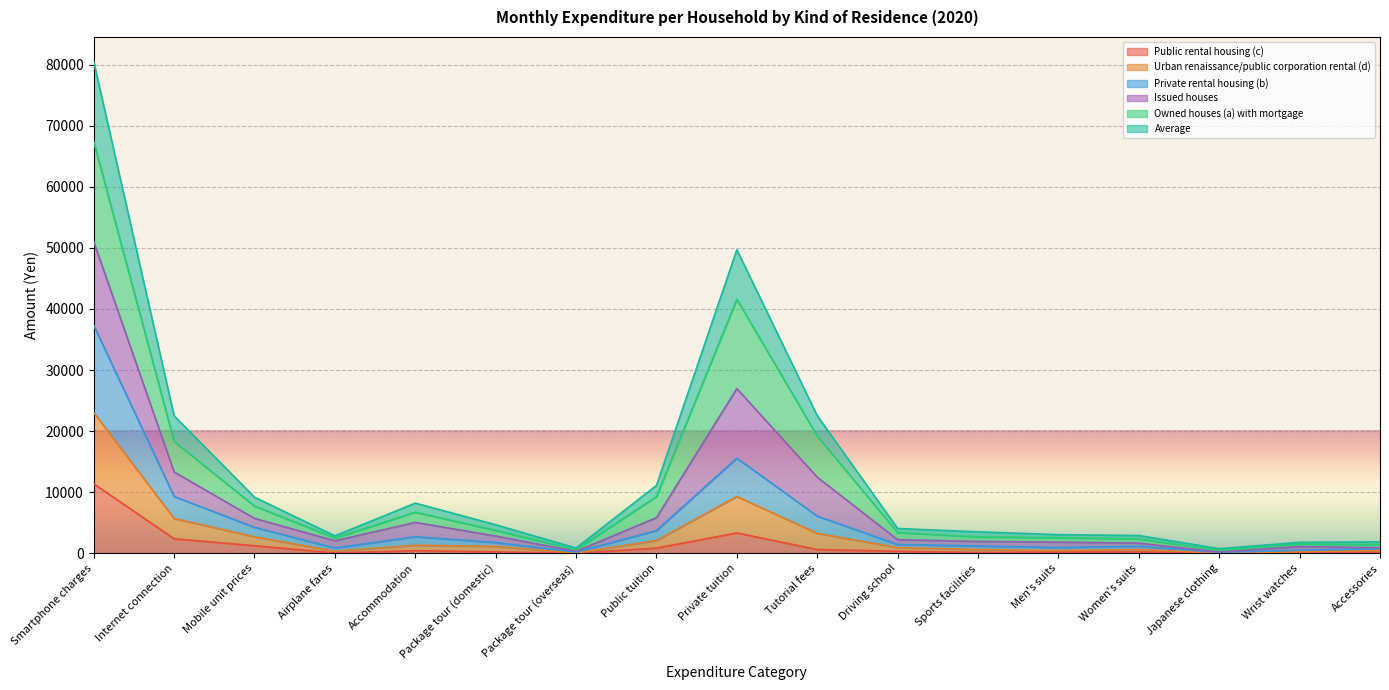

At which label does Public rental housing (c) reach its peak?

Smartphone charges